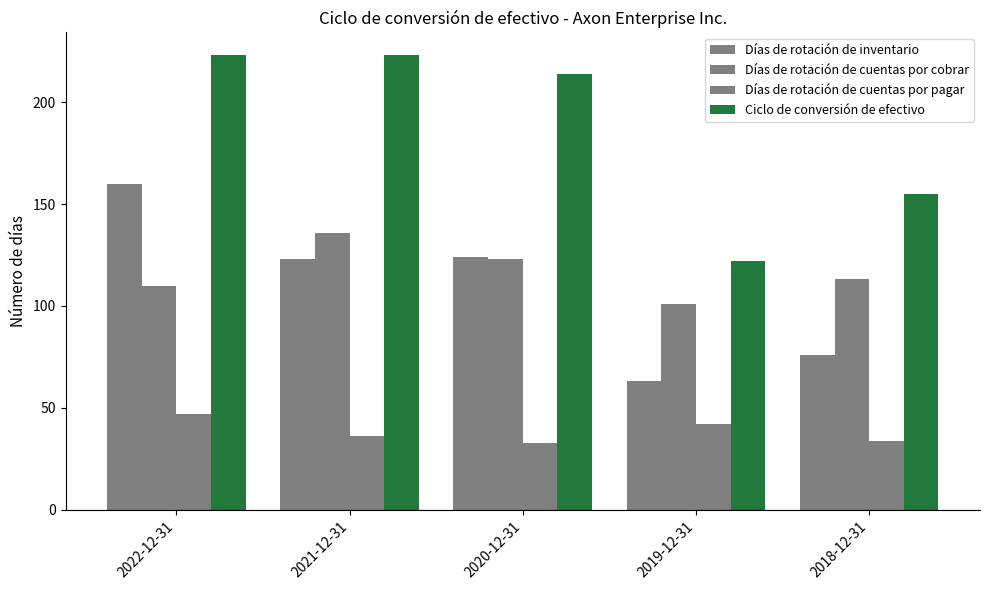

How many distinct data groups are displayed?

4